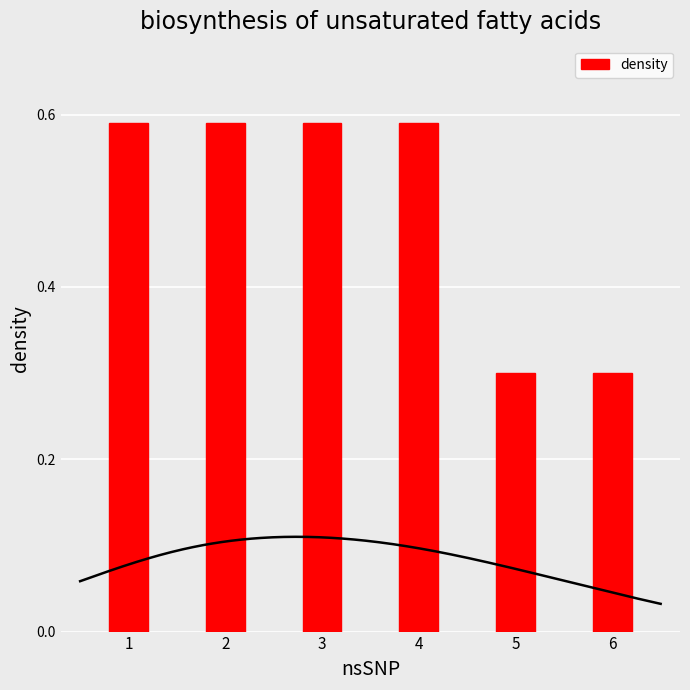

How many bars are there in total?

6